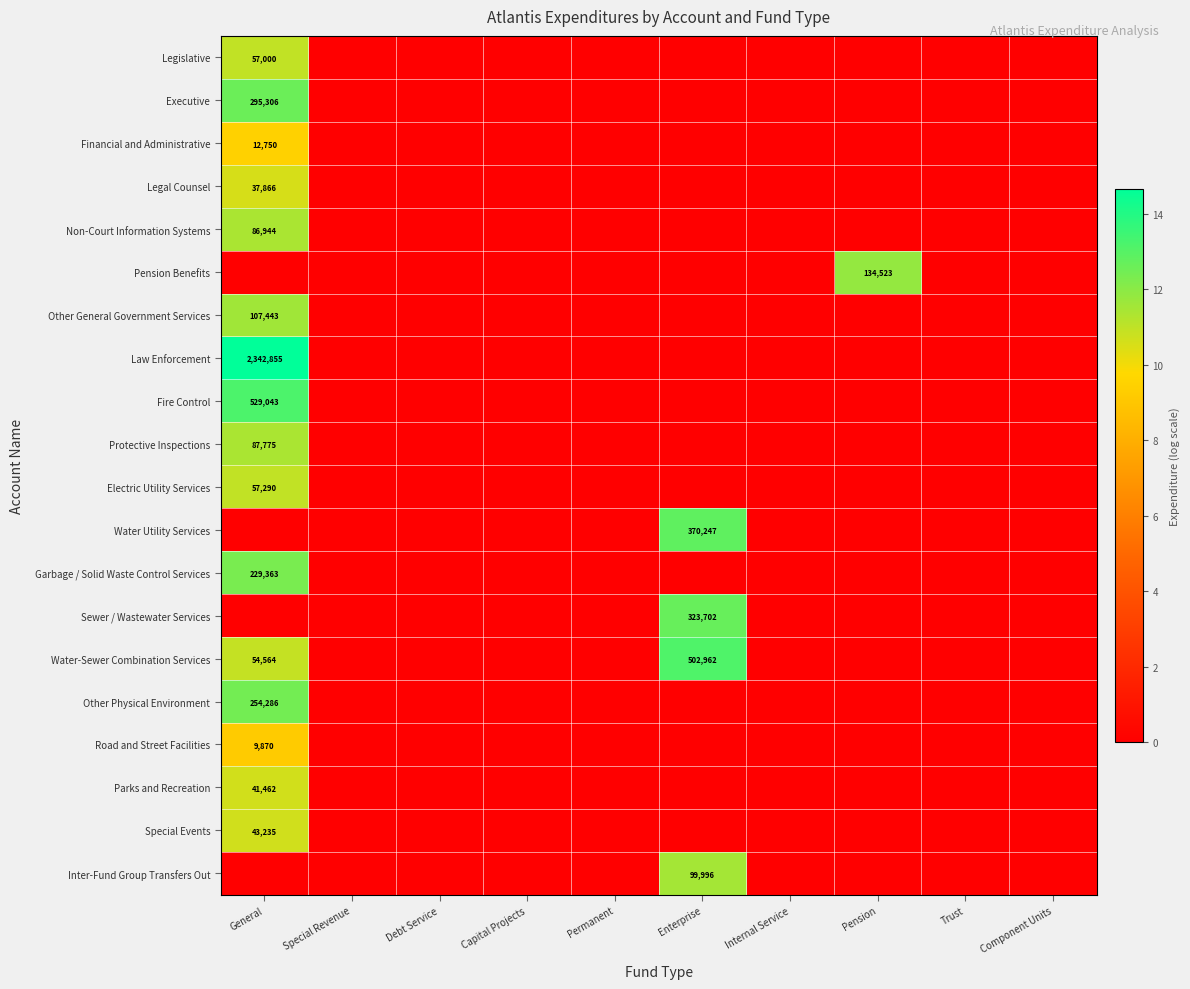

Which has a higher value, Internal Service or Special Revenue?

Internal Service